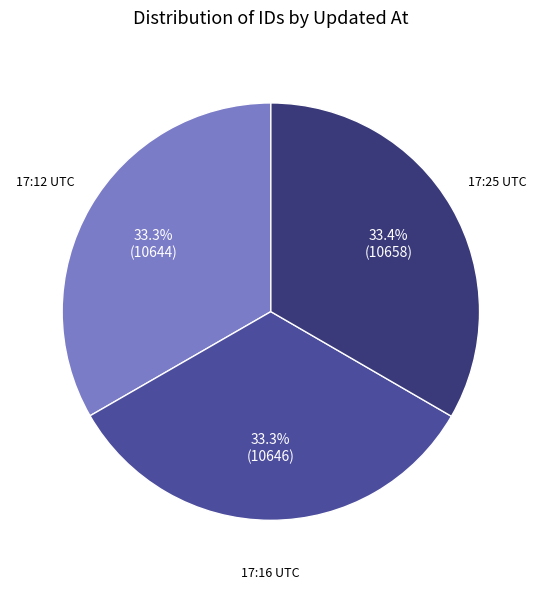

To the nearest percent, what is the average slice percentage?

33%